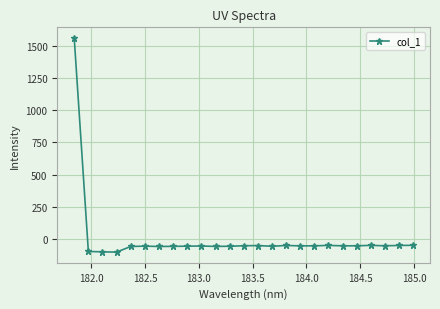

What is the value of the 22nd point from the left?

-51.0